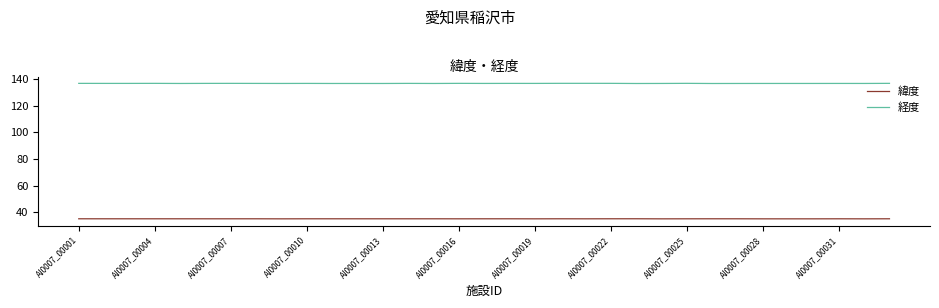

Rank the series by their average value, from highest to lowest.

経度, 緯度